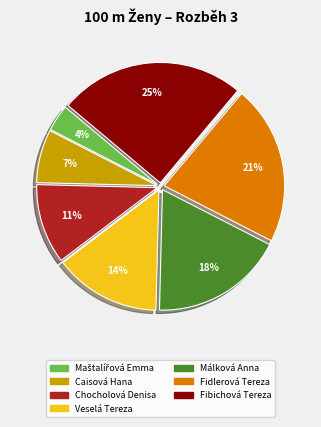

Which category has the biggest portion of the pie?

Fibichová Tereza